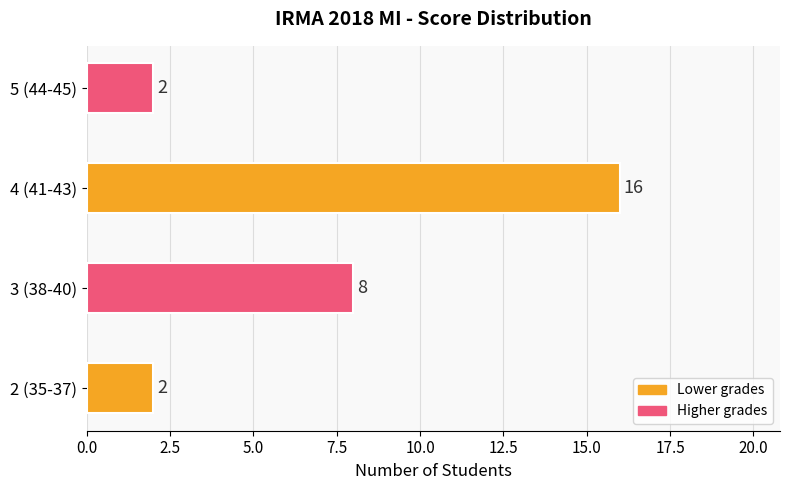

At which category does the chart reach its peak across all series?

4 (41-43)